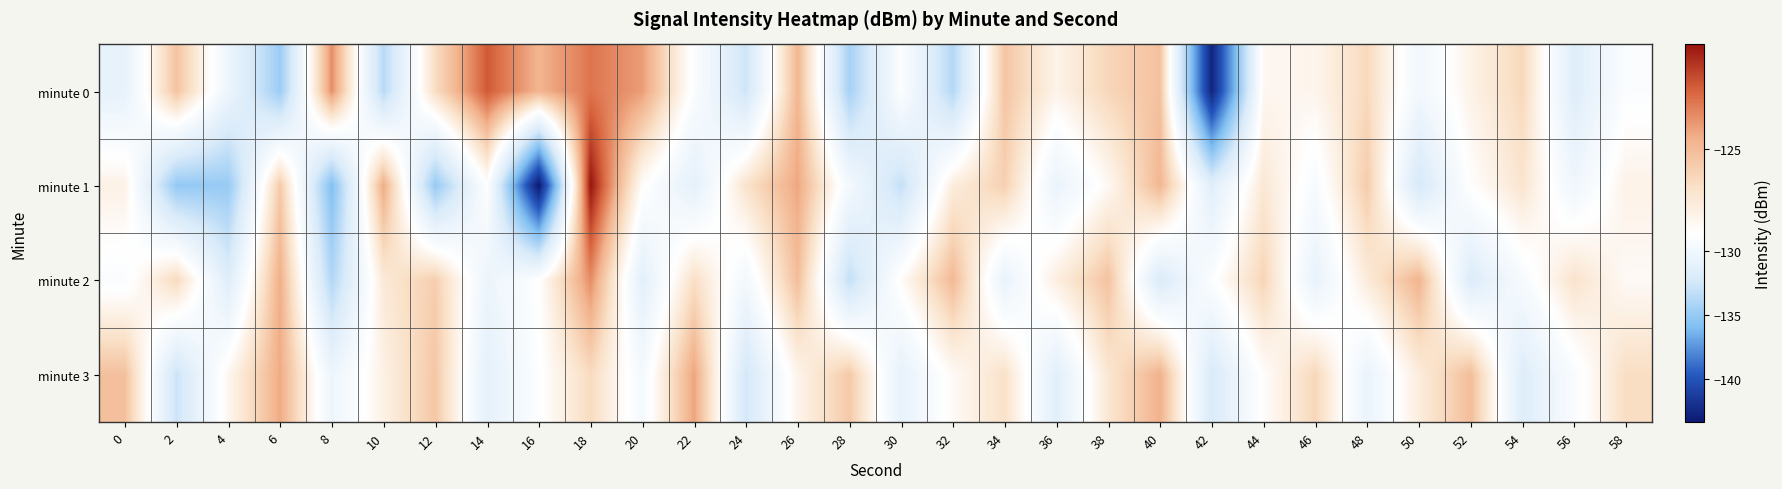

How many series are shown in this chart?

4